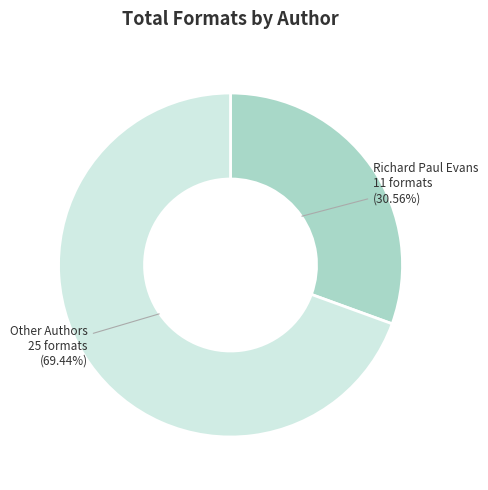

Which category has the biggest portion of the pie?

Other Authors